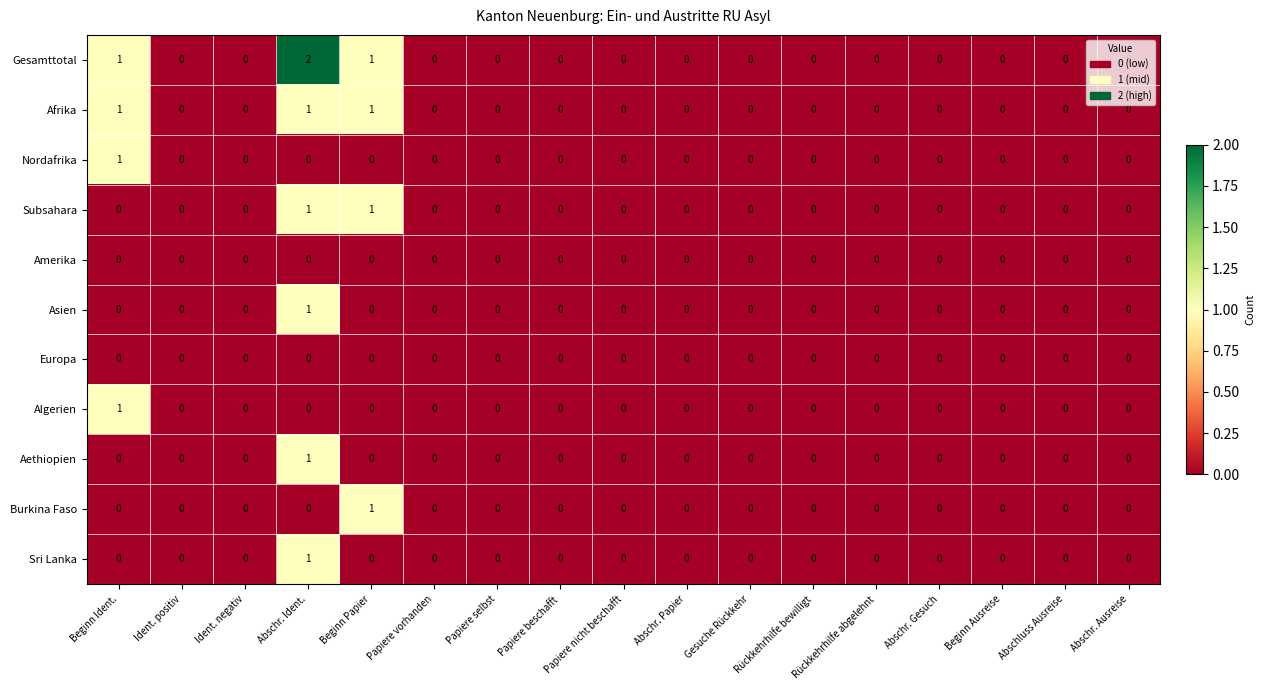

The value of Europa at Ident. positiv is 0. True or false?

True